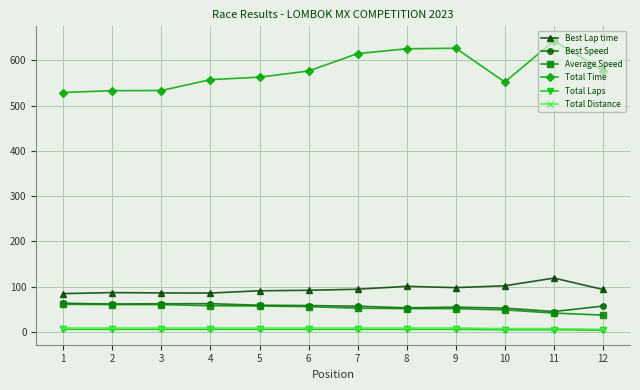

Which series has the largest total across all categories?

Total Time